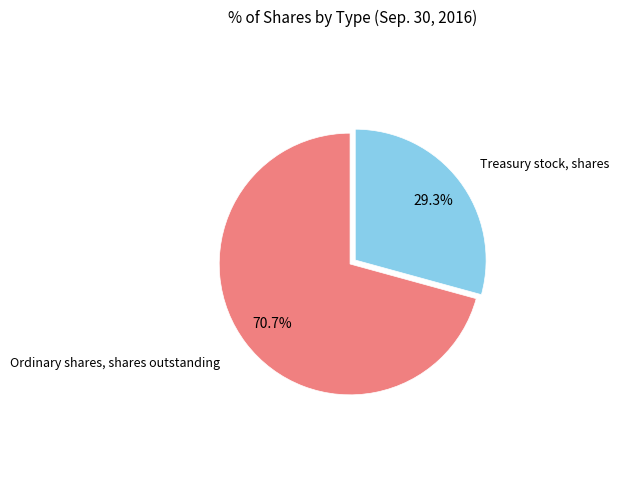

How many slices are in this pie chart?

2